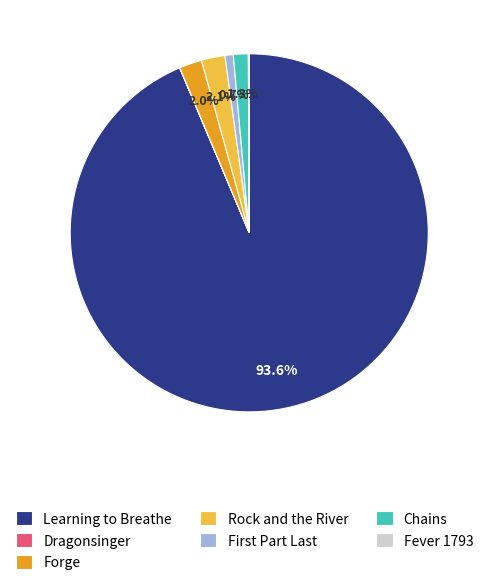

Is the sum of Rock and the River and Forge greater than half?

No